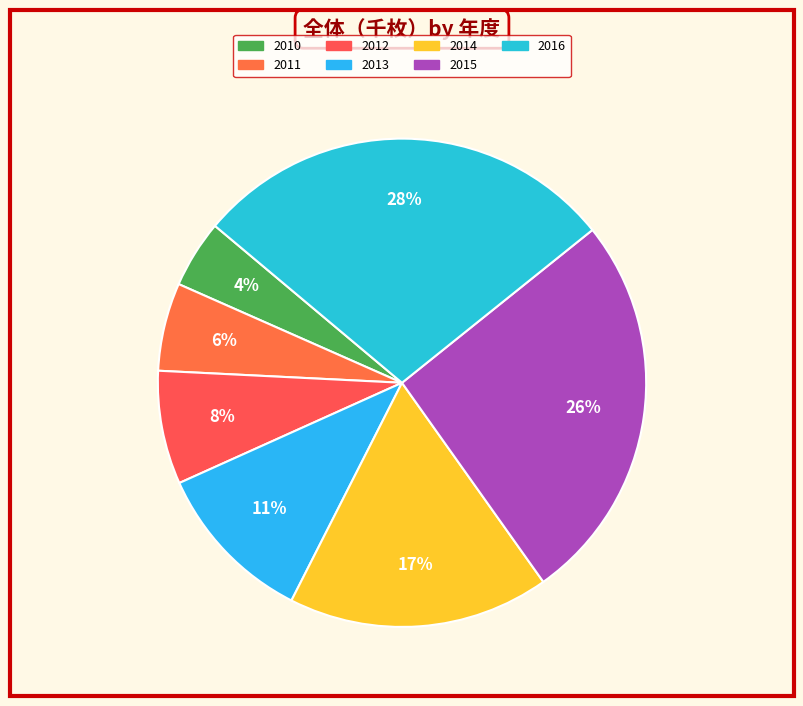

Count the number of slices in the pie.

7